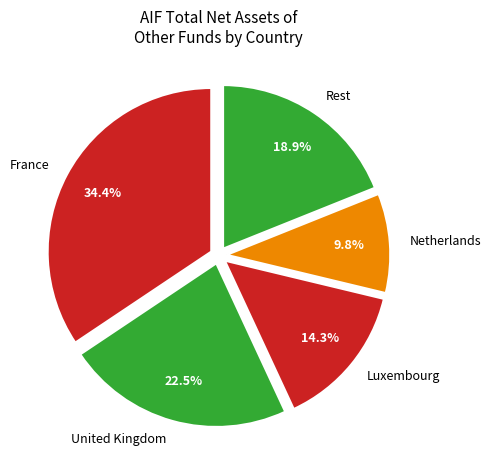

How many segments does this pie chart have?

5